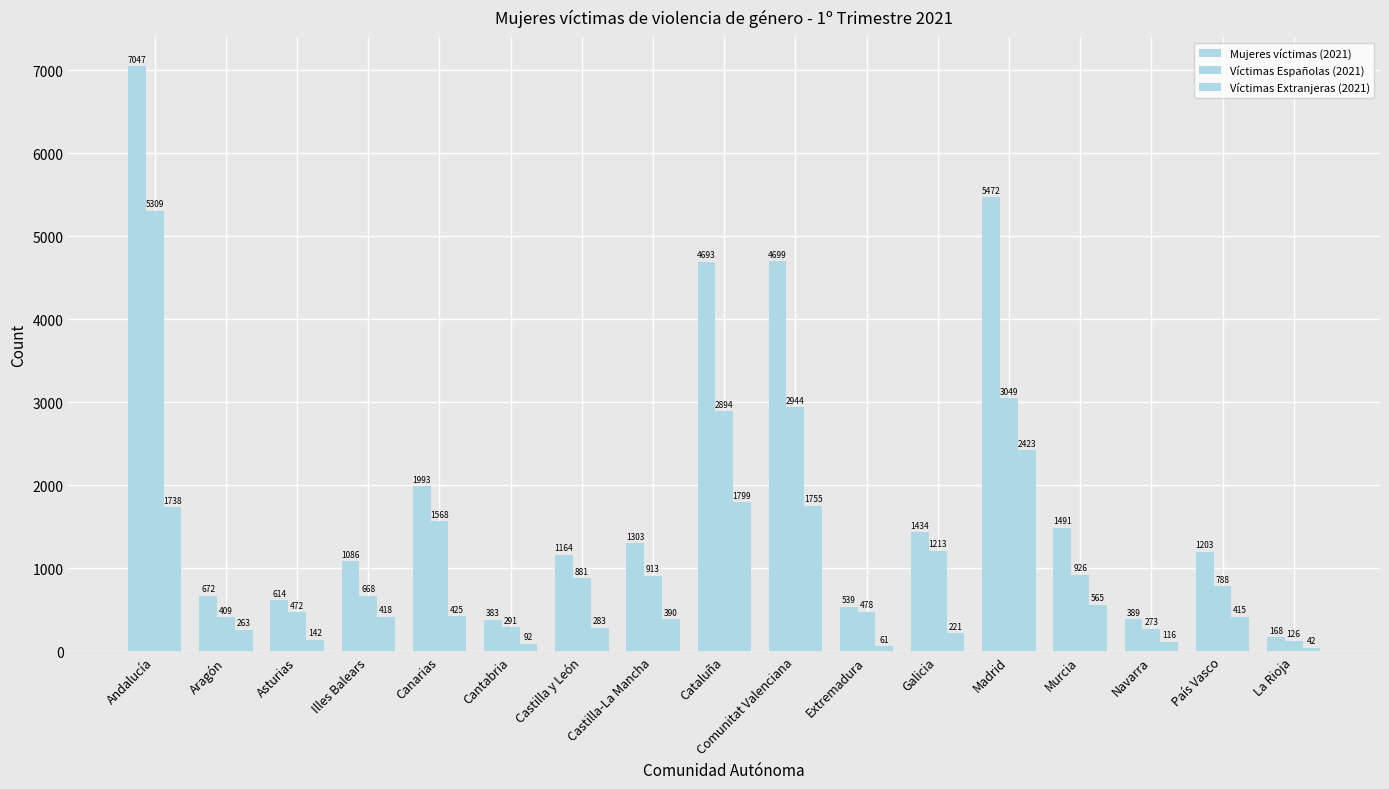

Are the bars horizontal?

No